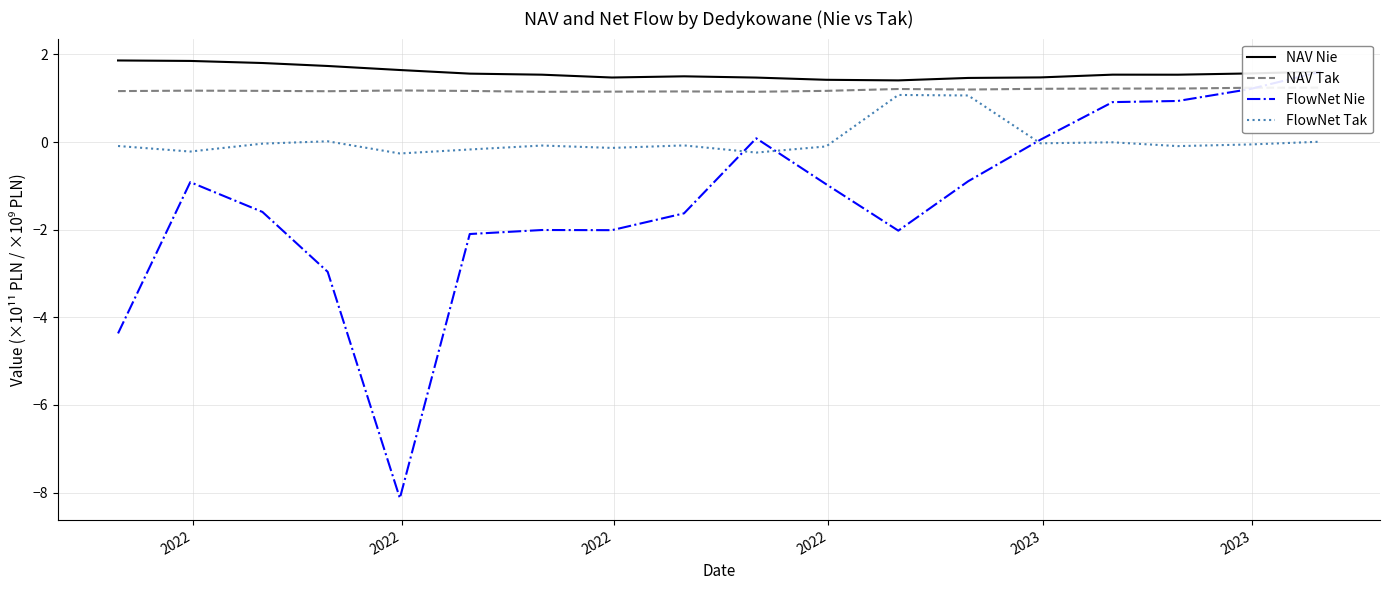

True or false: FlowNet Nie and NAV Tak cross at least once.

True